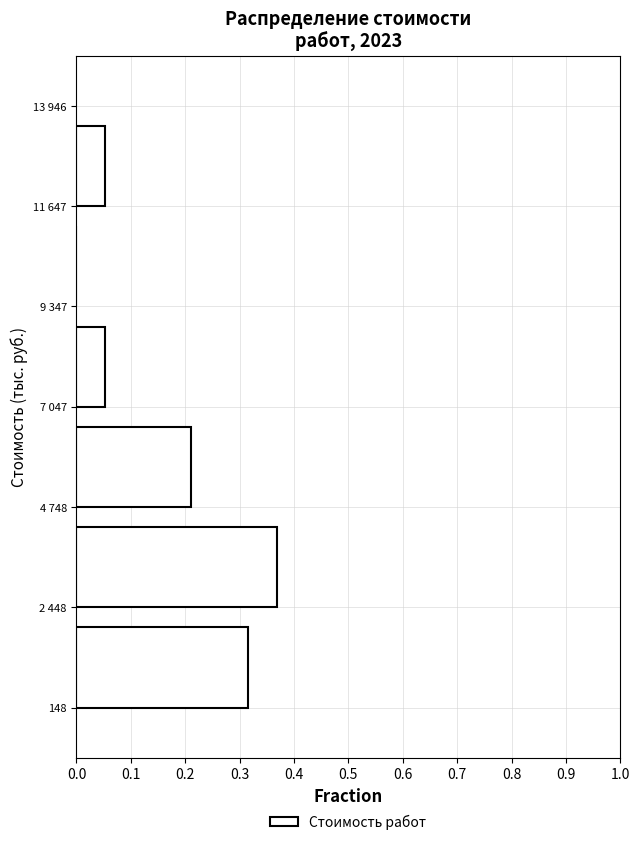

What is the sum of all values?

1.0